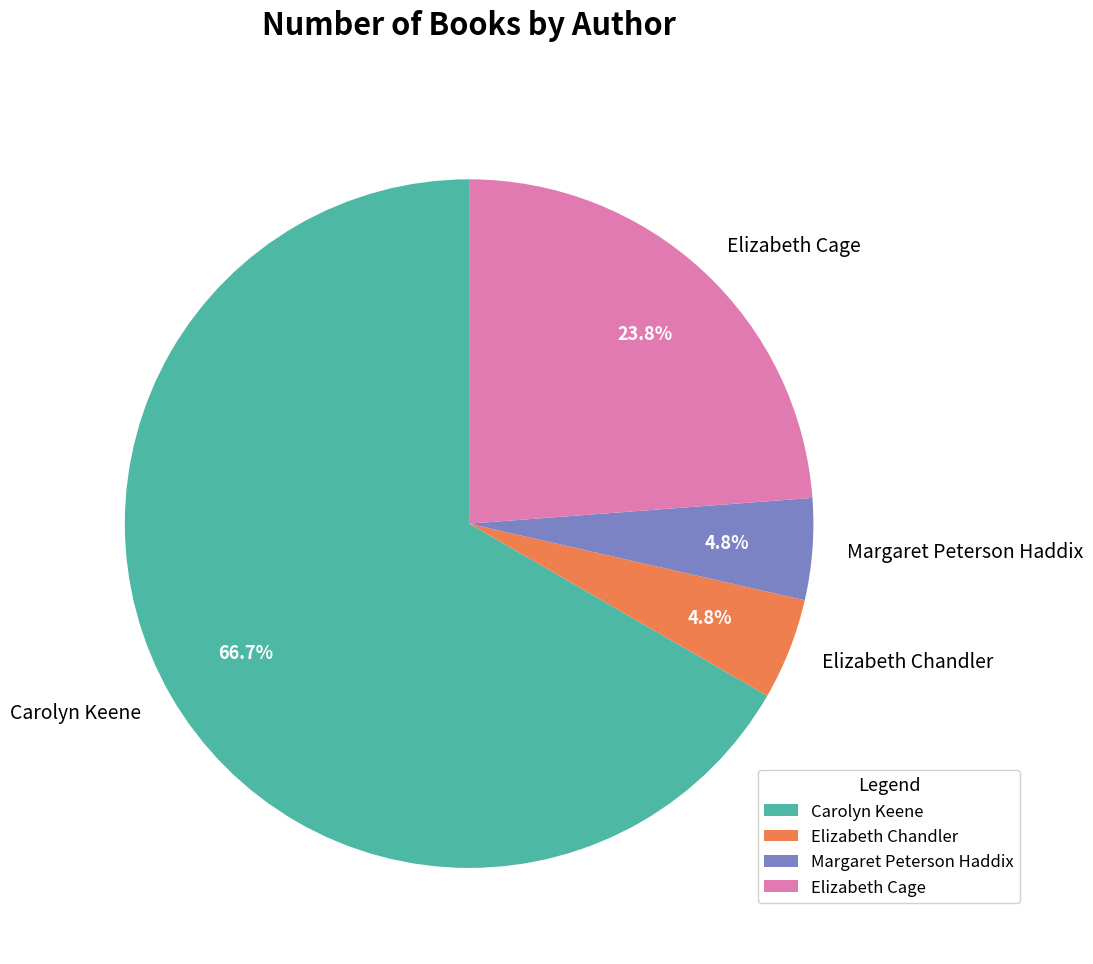

Count the number of slices in the pie.

4